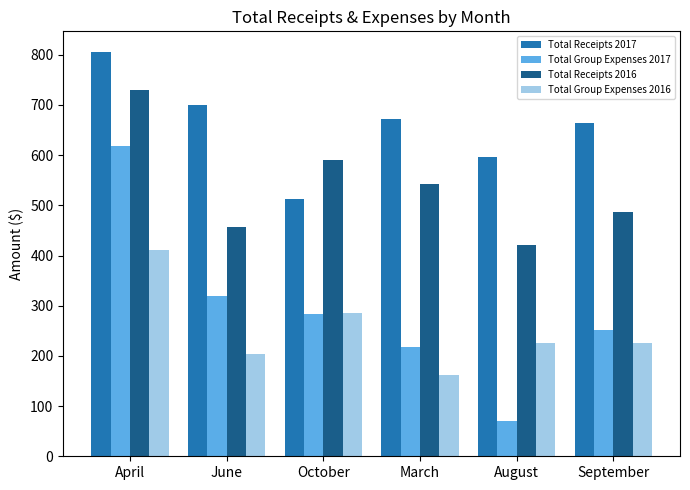

Which series has the widest spread of values?

Total Group Expenses 2017